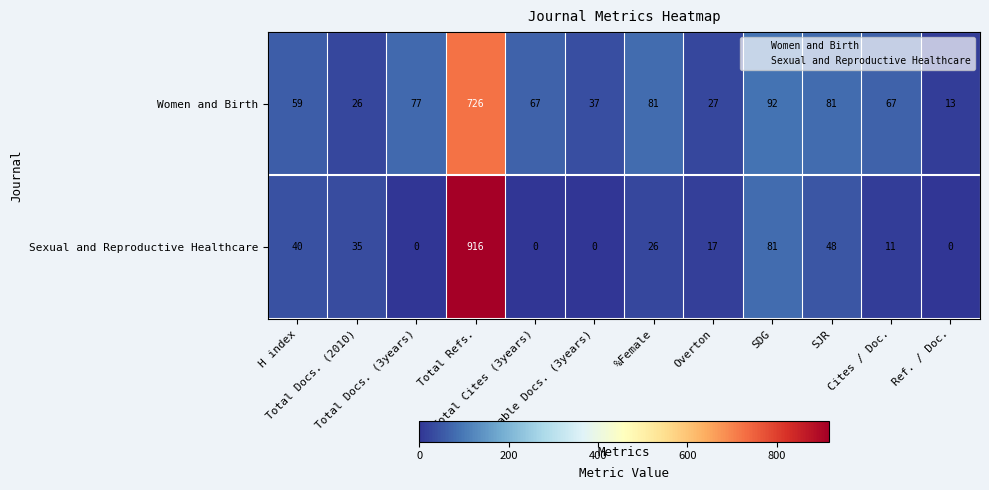

Rank the series by their average value, from highest to lowest.

Women and Birth, Sexual and Reproductive Healthcare